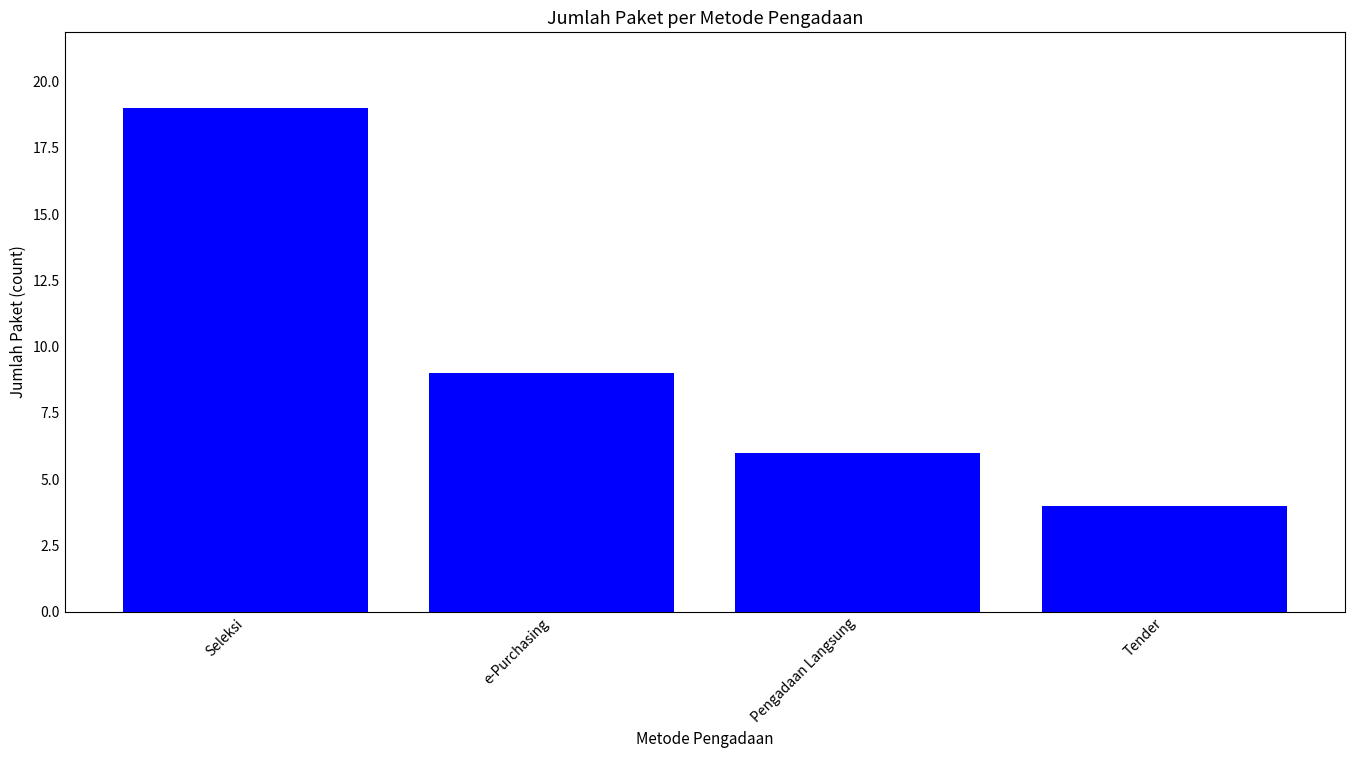

The value at Seleksi is 19. True or false?

True